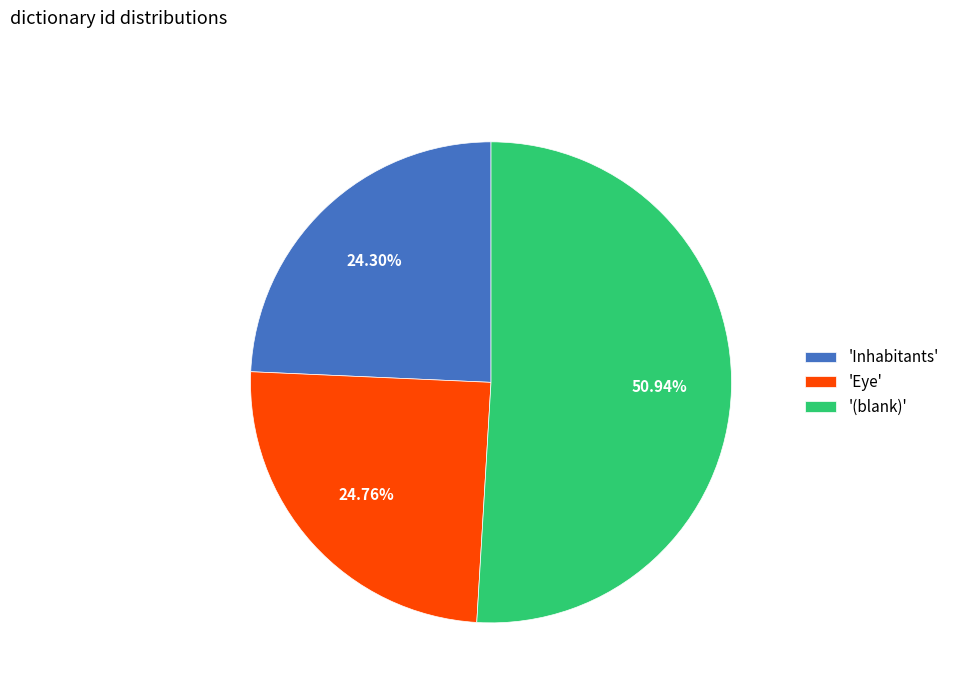

Between 'Inhabitants' and '(blank)', which is larger?

'(blank)'